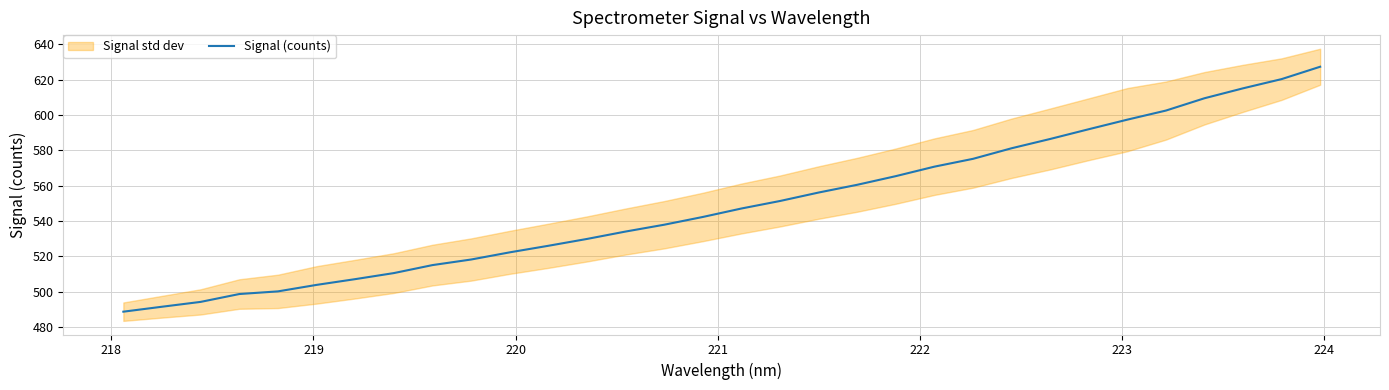

Reading left to right, transcribe all the data shown in this chart.

488.7	491.5	494.3	498.7	500.2	503.9	507.1	510.6	515.1	518.3	522.3	526.0	529.9	534.1	537.9	542.3	547.1	551.4	556.2	560.5	565.4	570.8	575.2	581.2	586.5	592.0	597.4	602.6	609.5	615.1	620.4	627.4